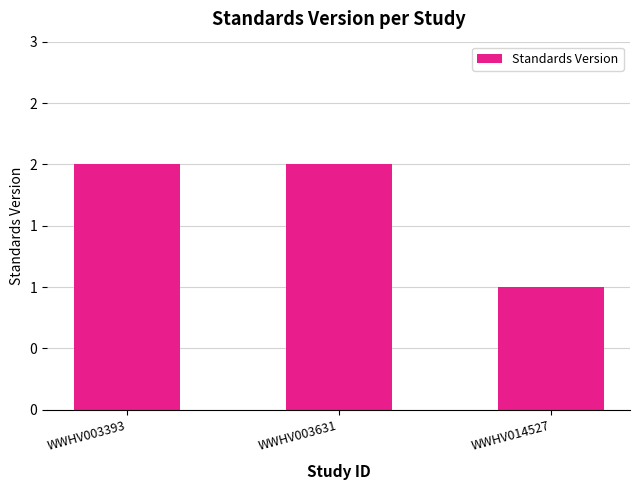

Does the chart contain any negative values?

No